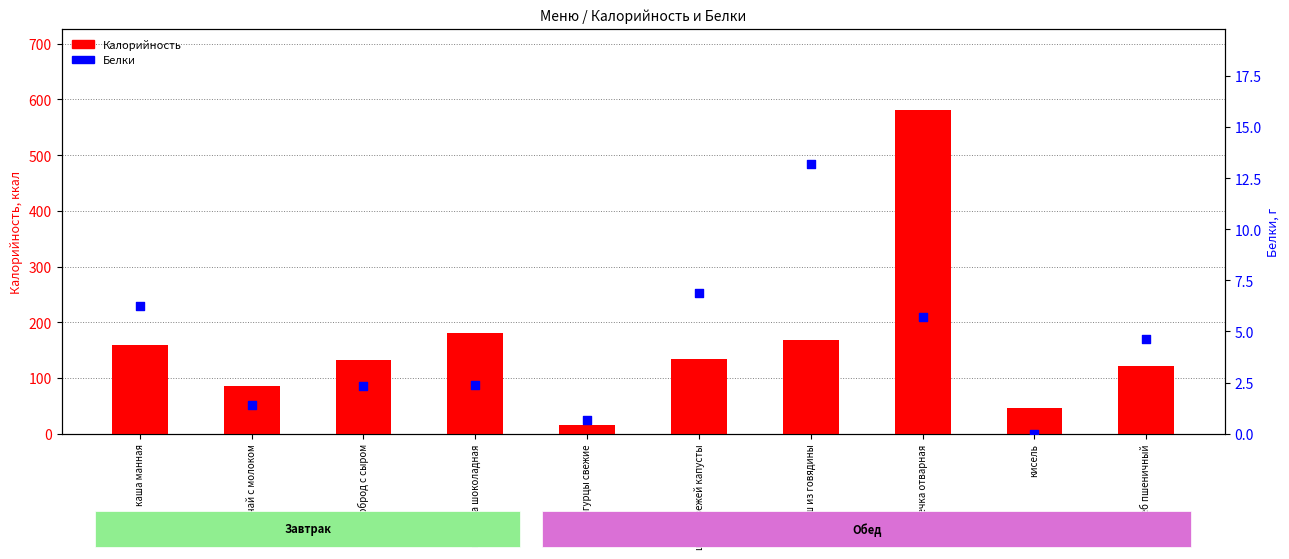

At which category is the sum across all series the highest?

гречка отварная